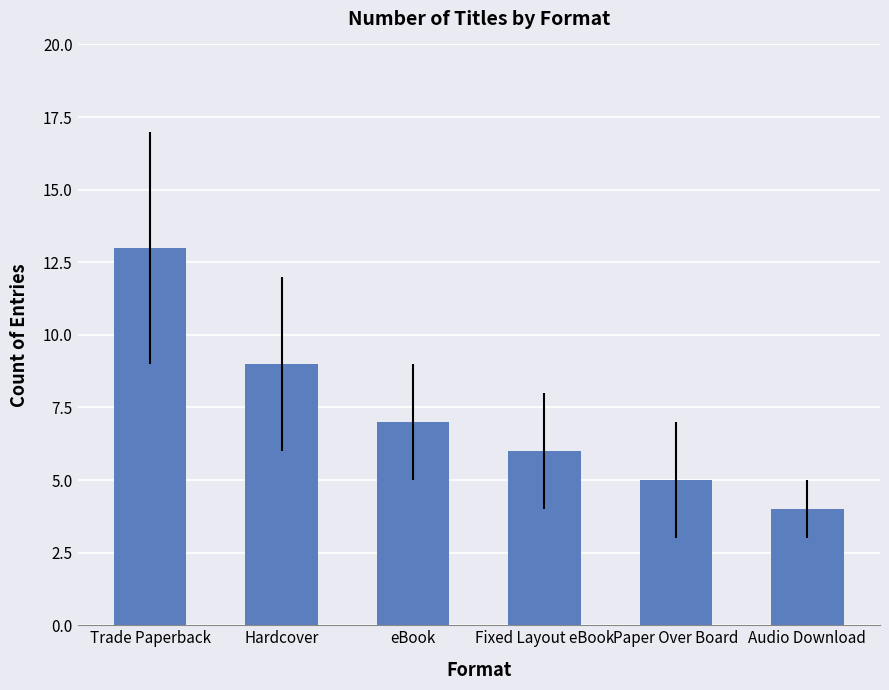

What is the approximate value at Fixed Layout eBook?

6